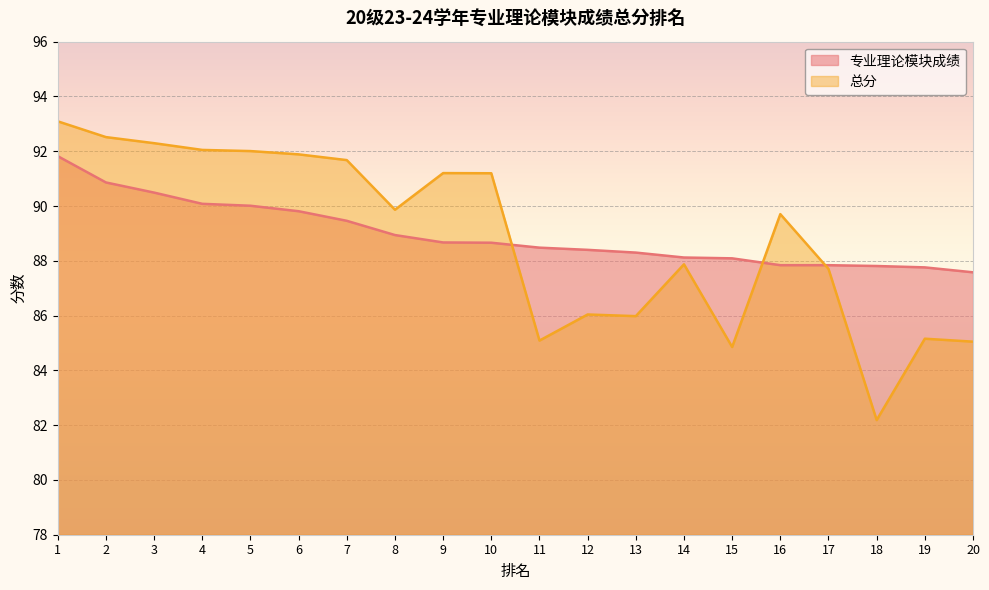

What is the difference between the highest and lowest values at 8?

0.9